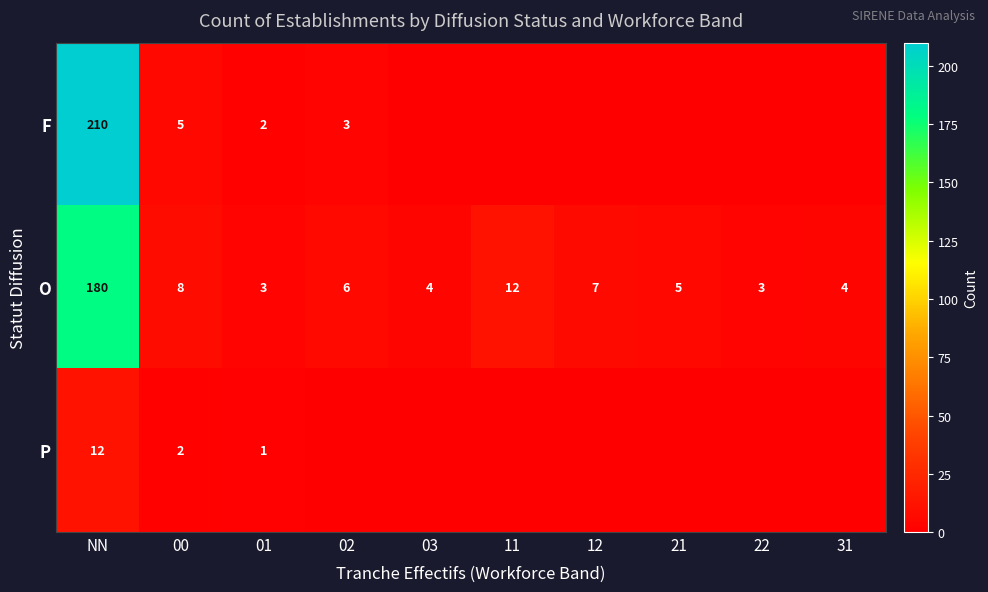

What is the approximate value of O at 00, to the nearest 5?

10